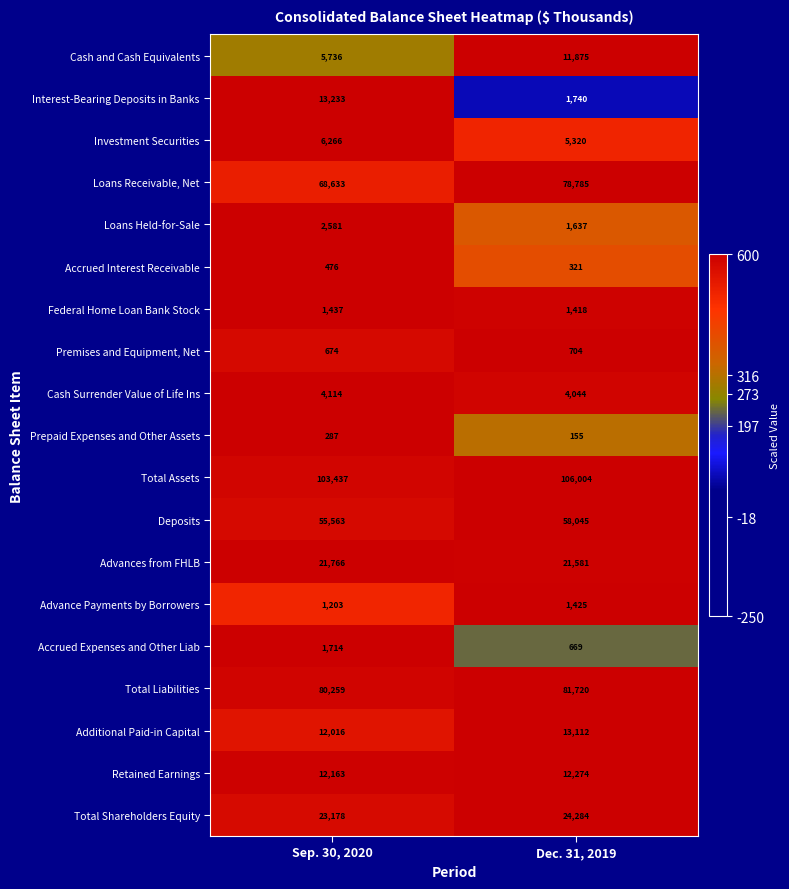

At which category does the chart reach its peak across all series?

Dec. 31, 2019